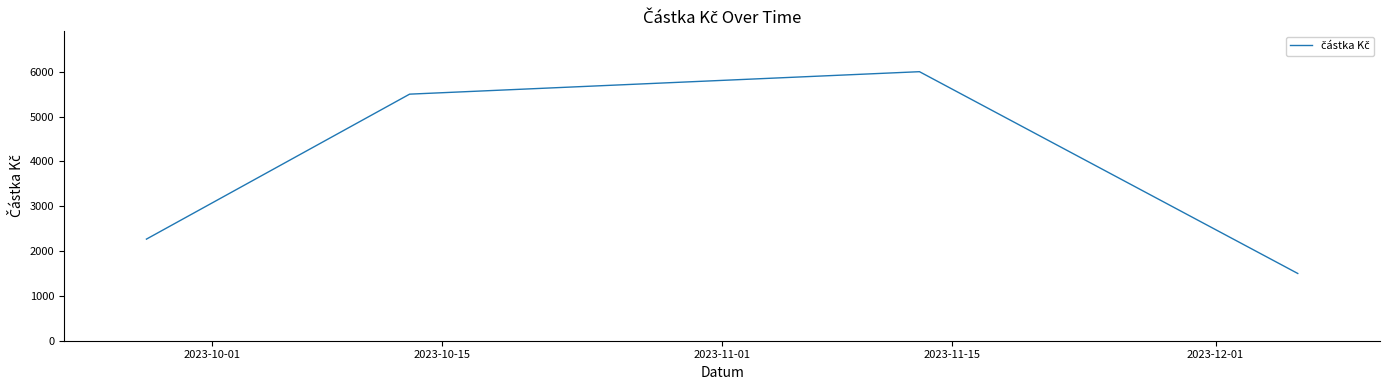

What is the average value?

3816